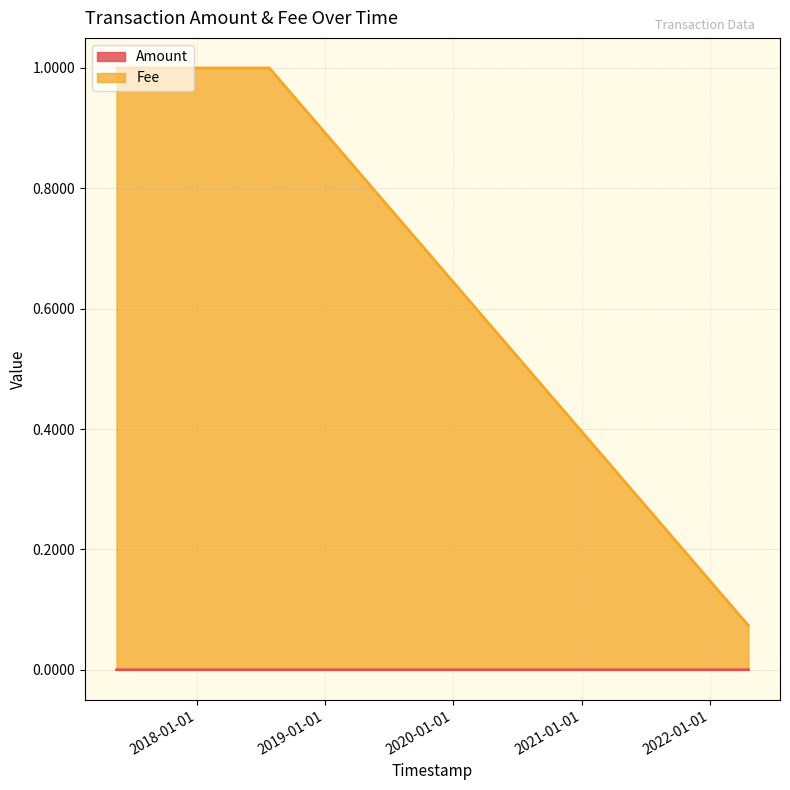

Which category has the lowest value in the Fee series?

2022-04-21 02:18:03